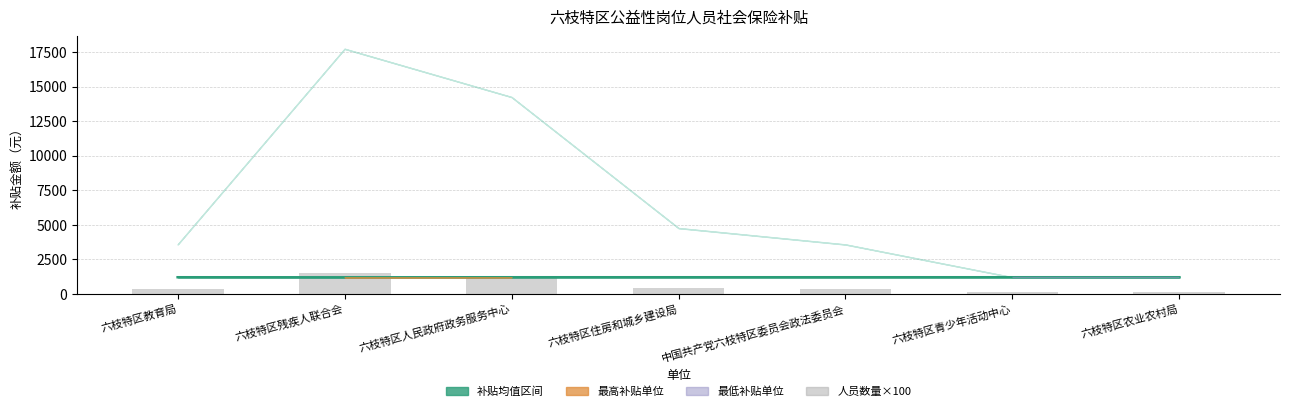

What is the value of the 人员数量×100 bar at the 3rd from the left?

1200.0